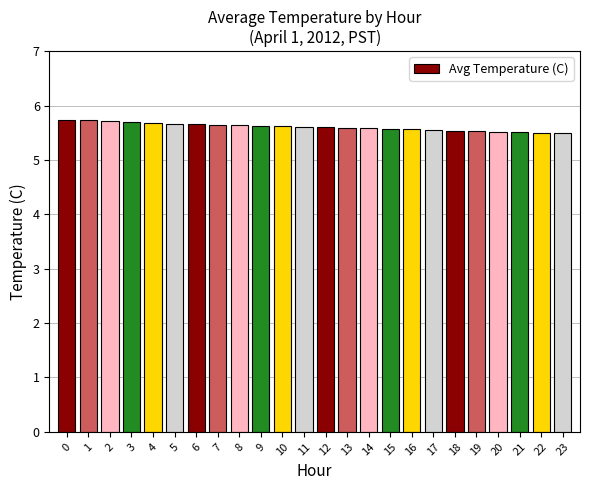

True or false: the data shows 5.7 at 5.

True